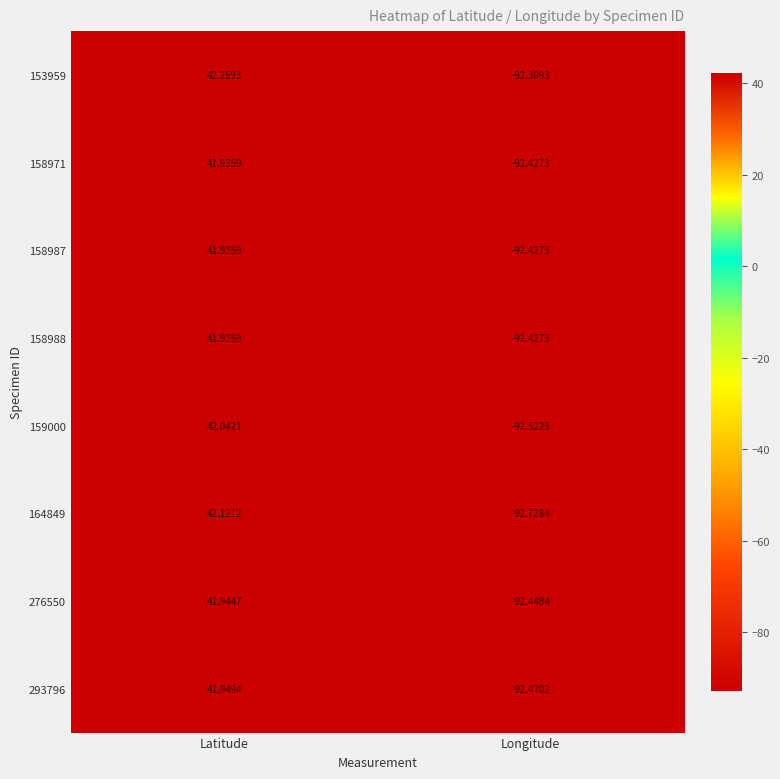

Between Latitude and Longitude, which series saw the biggest shift?

164849